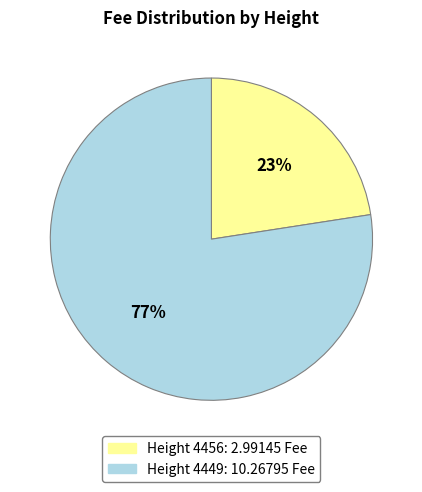

Is there any slice that represents more than half of the pie?

Yes